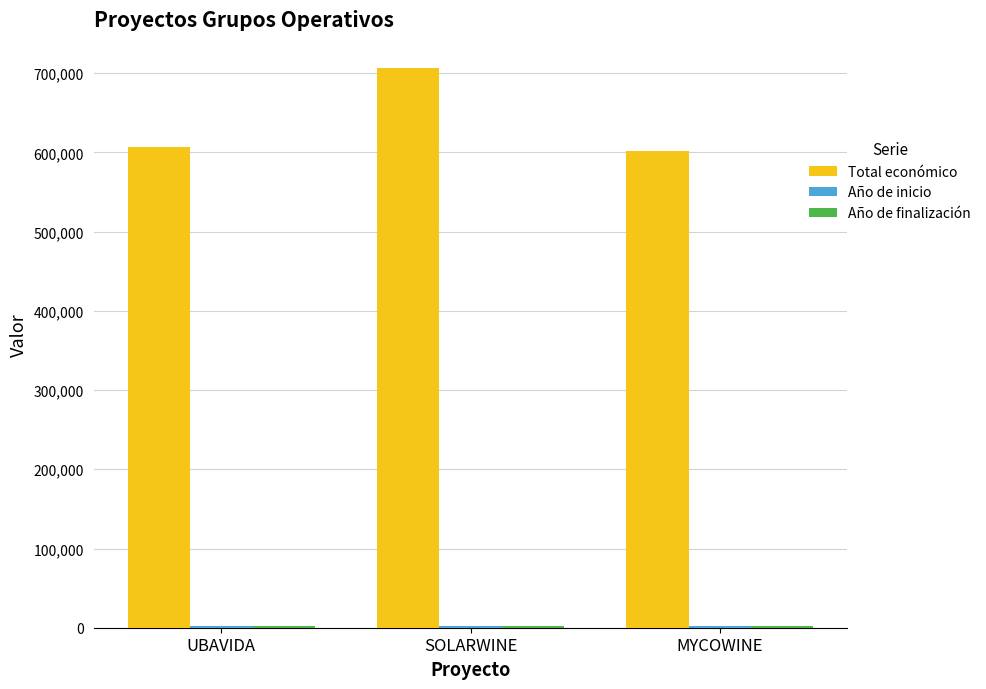

Between SOLARWINE and MYCOWINE, which series saw the biggest shift?

Total económico